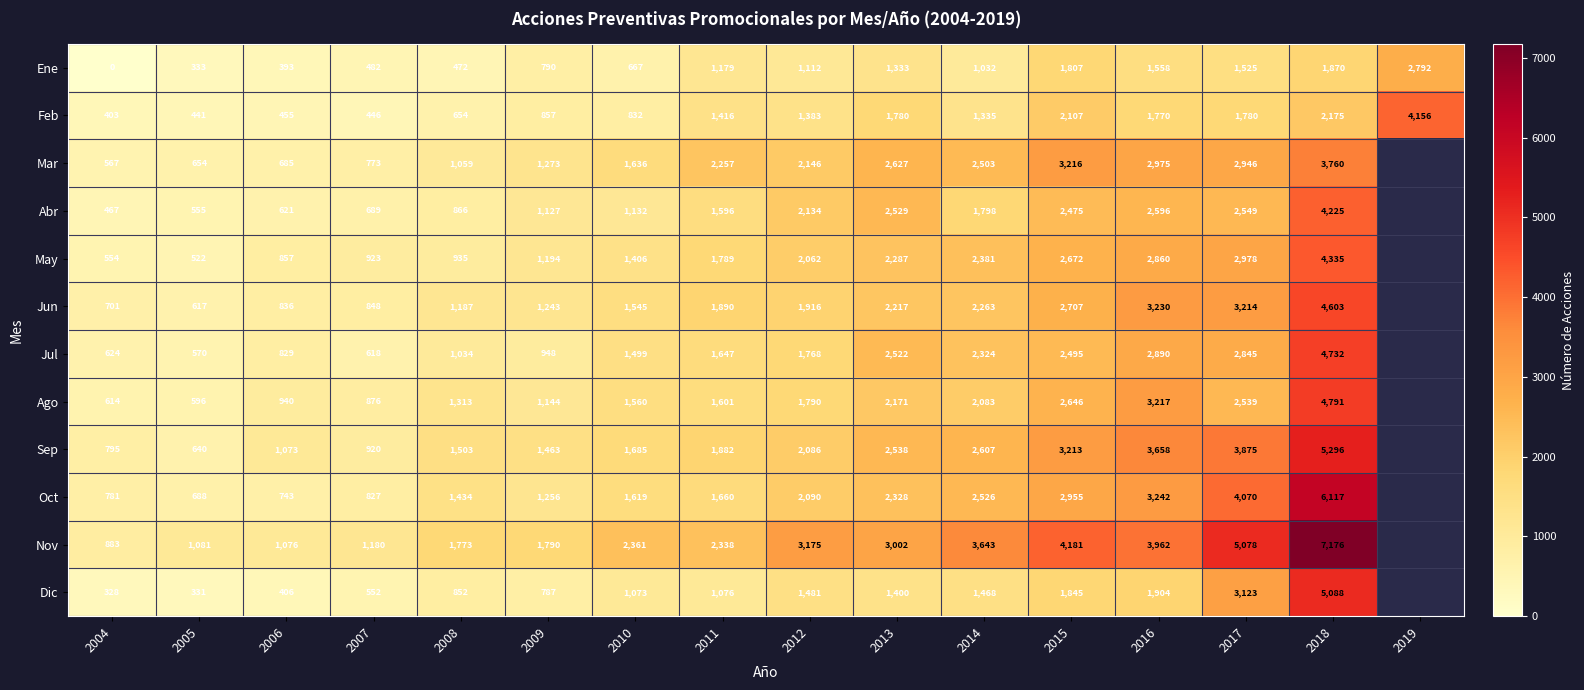

How many data points does each series have?

16